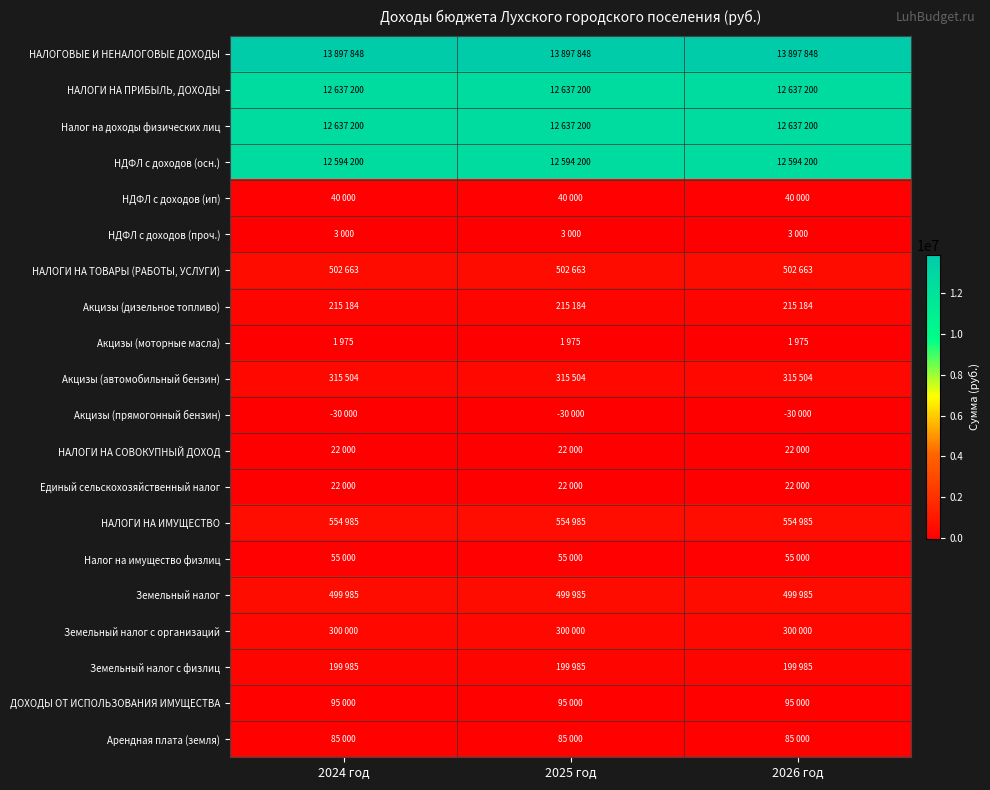

What is the difference between the highest and lowest values at 2024 год?

13927848